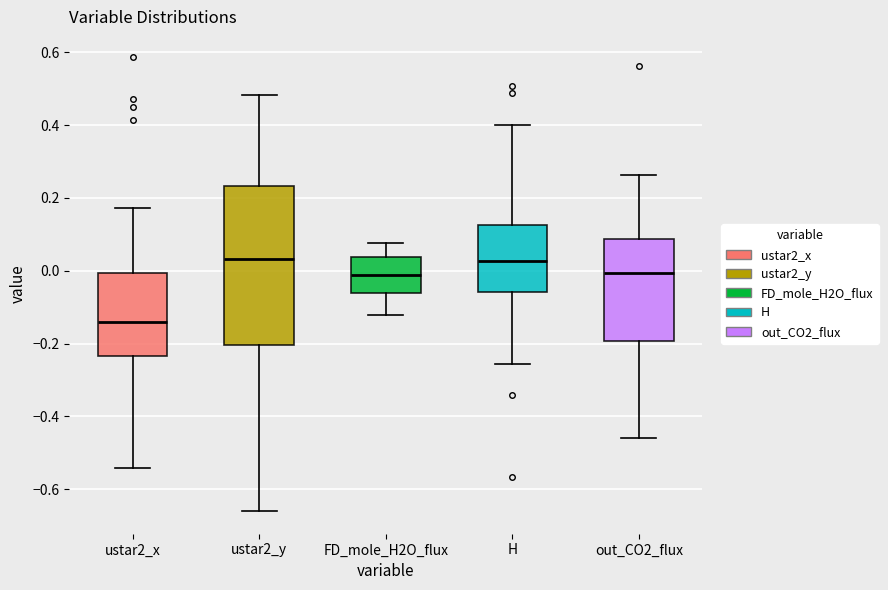

Reading left to right, read every box against the y-axis: the position of its median line, the range the box covers, and the ends of its whiskers. The values are not printed on the chart, so give them approximately, as read against the axis.

ustar2_x: median -0.14, box -0.24 to 0.00, whiskers -0.54 to 0.18
ustar2_y: median 0.04, box -0.20 to 0.24, whiskers -0.66 to 0.48
FD_mole_H2O_flux: median -0.02, box -0.06 to 0.04, whiskers -0.12 to 0.08
H: median 0.02, box -0.06 to 0.12, whiskers -0.26 to 0.40
out_CO2_flux: median 0.00, box -0.20 to 0.08, whiskers -0.46 to 0.26